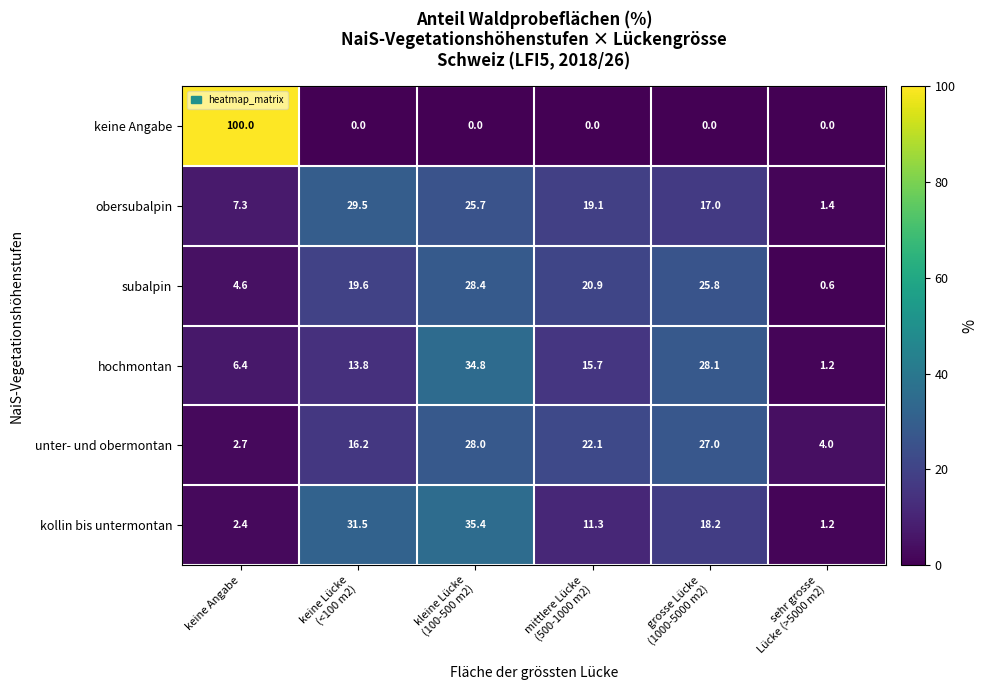

What is the sum of all keine Angabe values?

100.0